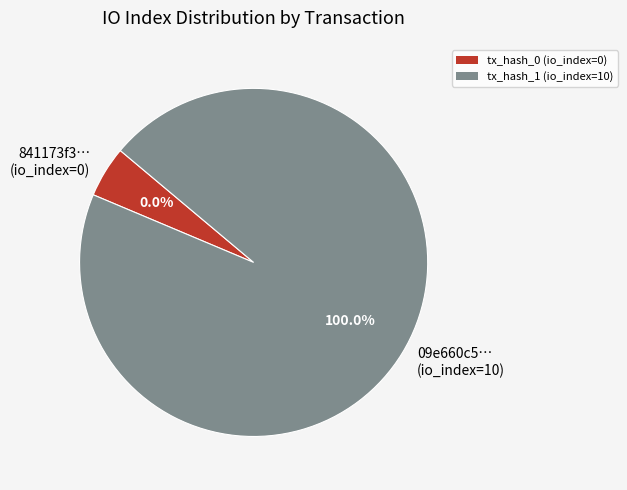

Combined, do tx_hash_1 and tx_hash_0 account for over 50%?

Yes